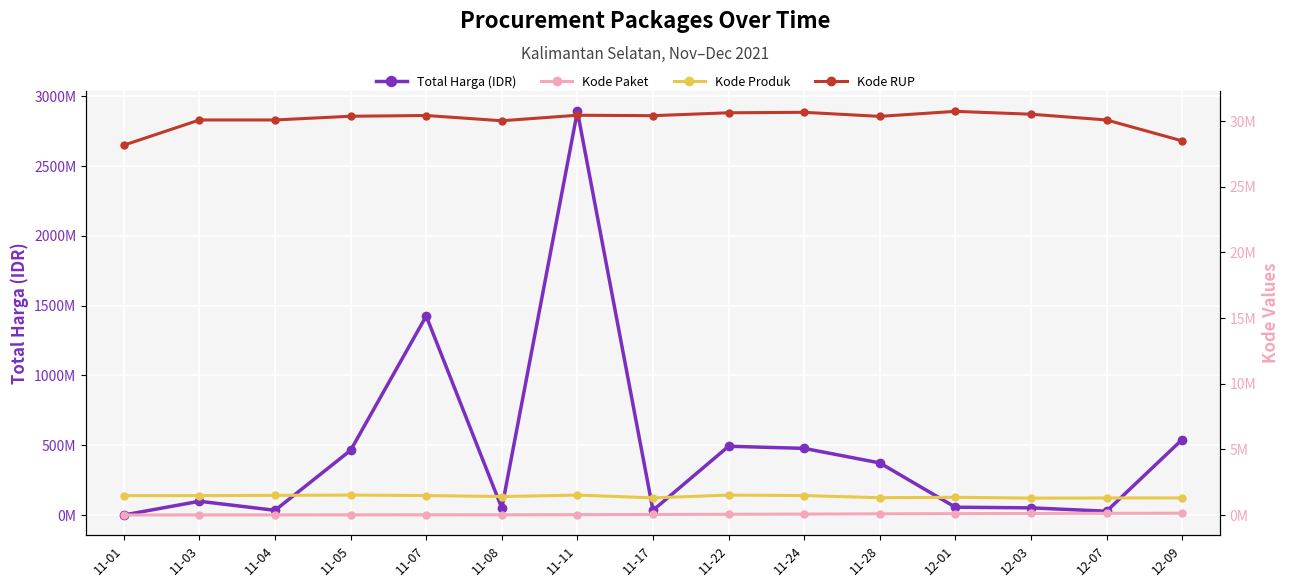

Where is the first local maximum for Kode RUP?

11-07